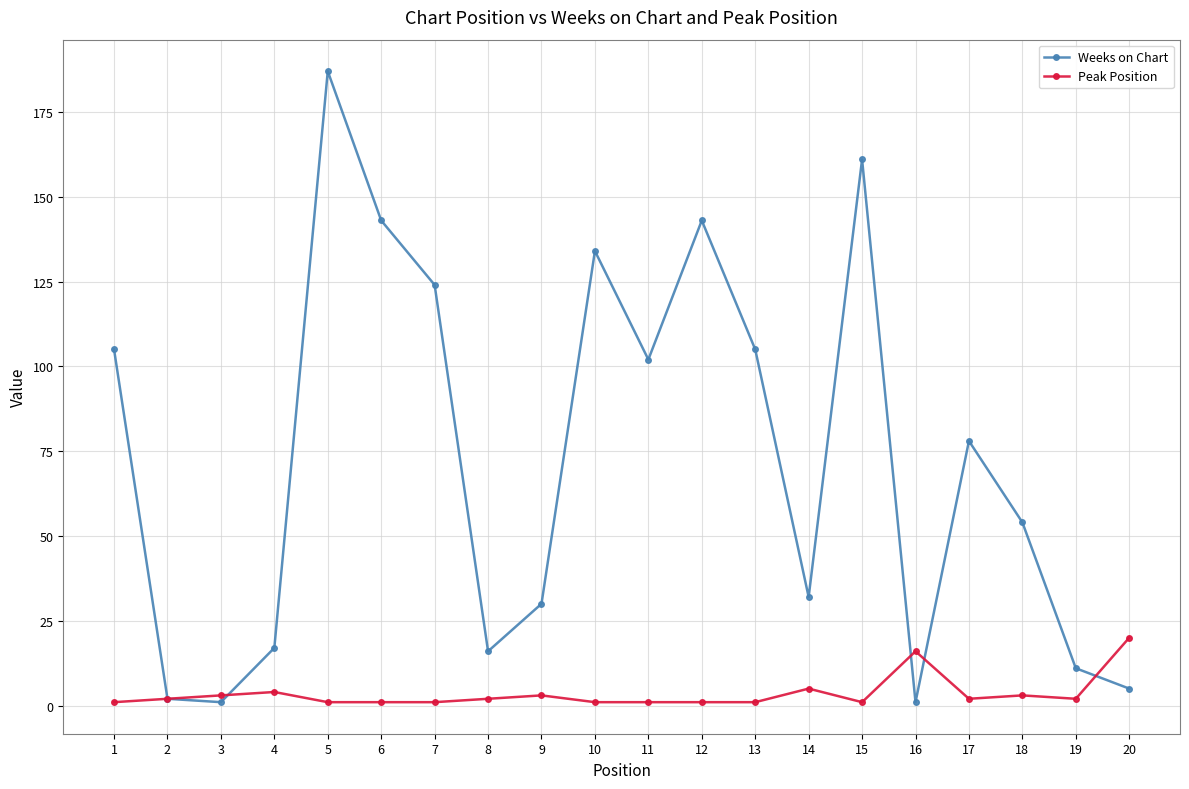

Rank the series by their average value, from lowest to highest.

Peak Position, Weeks on Chart